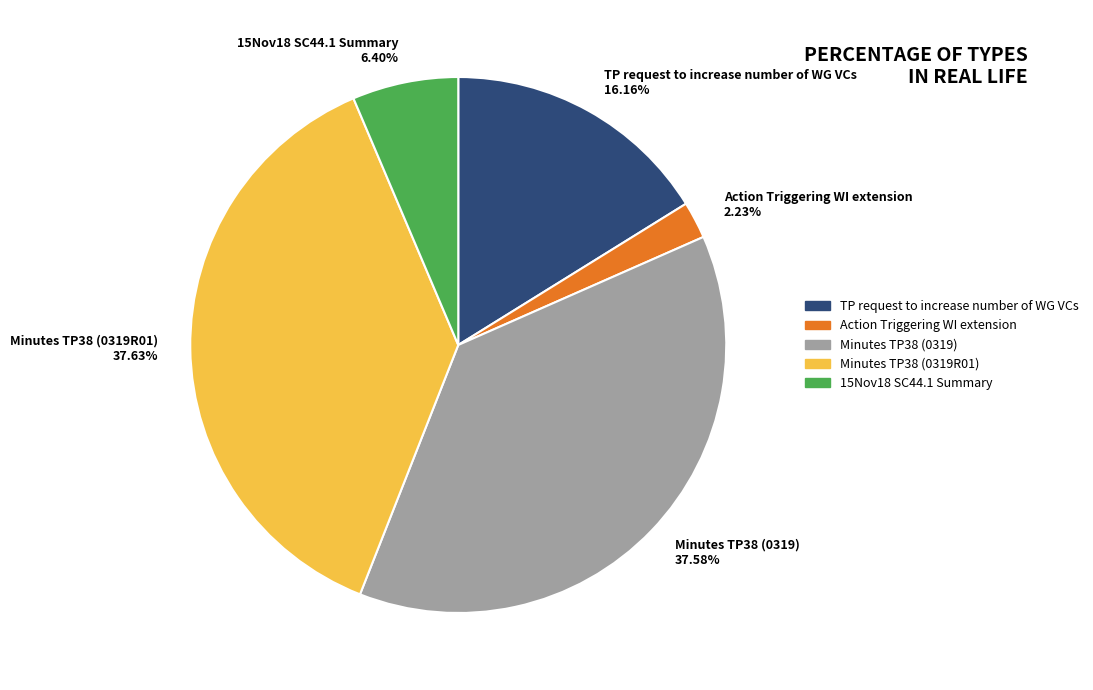

The Minutes TP38 (0319R01) slice represents 52% of the pie. True or false?

False